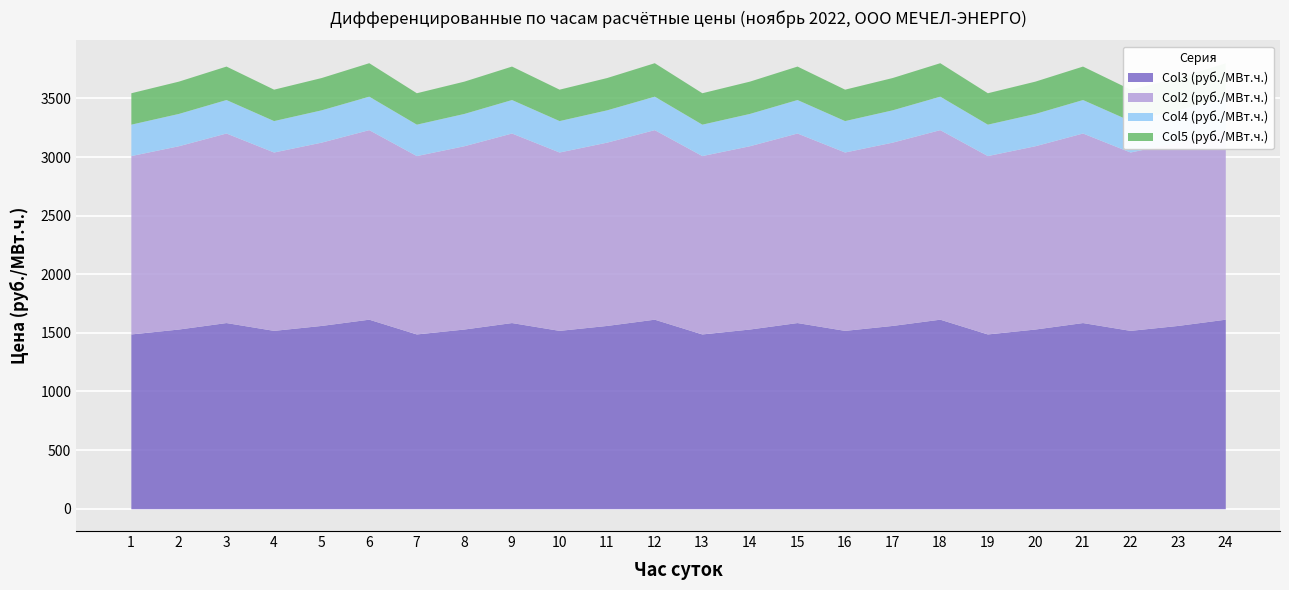

Where does the Col3 (руб./МВт.ч.) series first go above 1563?

3